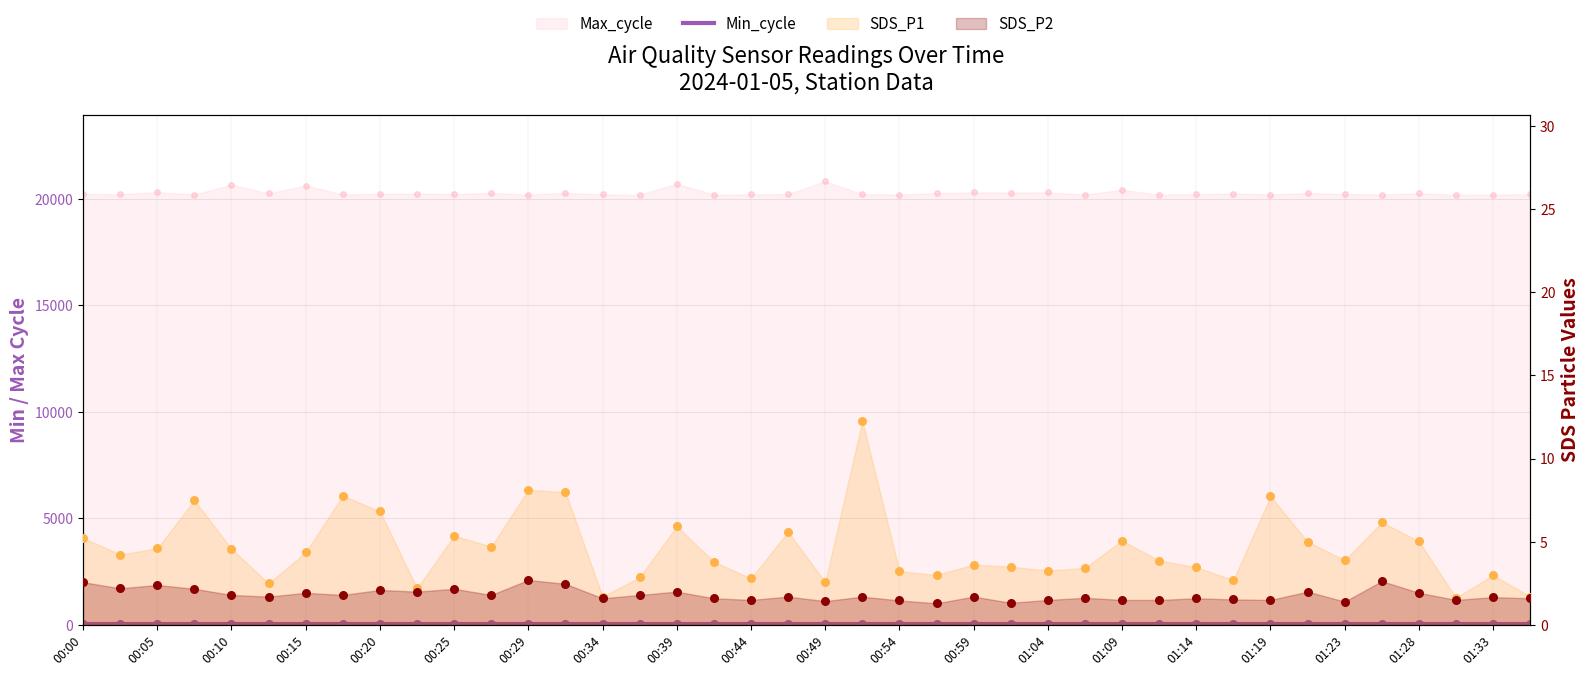

At which category is the sum across all series the highest?

00:49